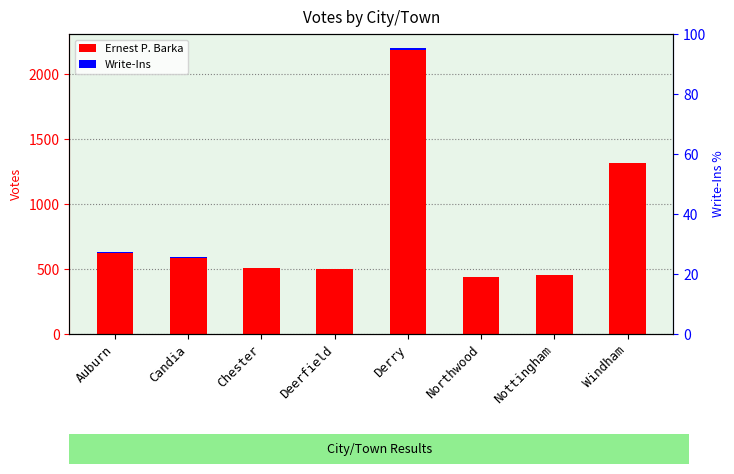

Is it true that Ernest P. Barka equals 2186 at Derry?

True